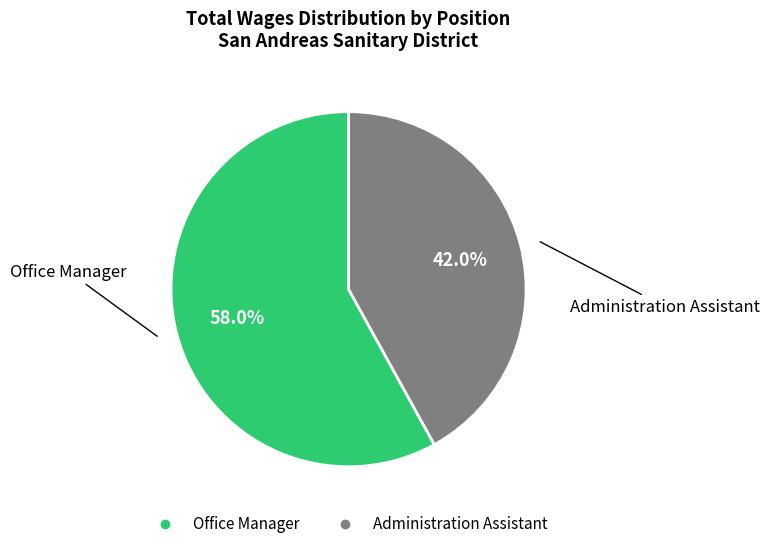

Which category accounts for the majority?

Office Manager